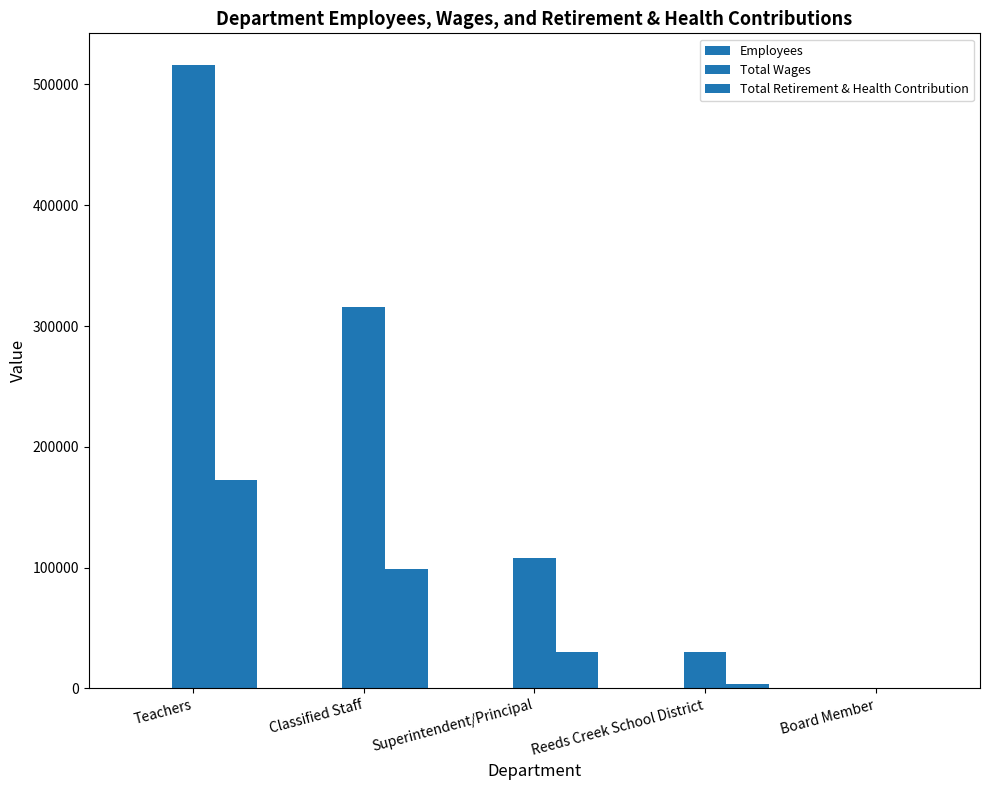

How many categories are shown in the chart?

5